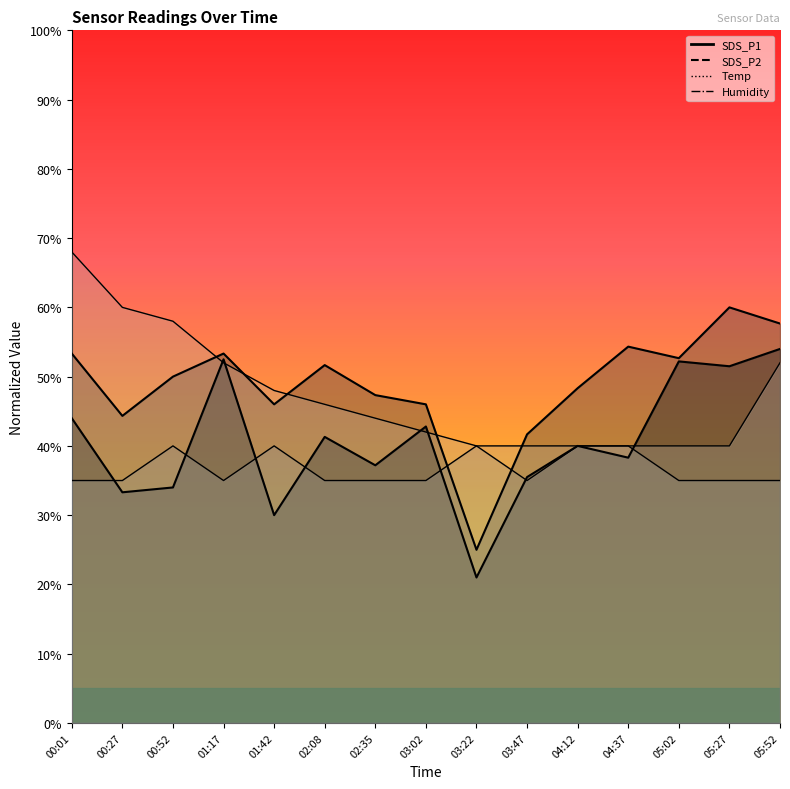

Is the value of SDS_P1 at 02:08 greater than the value of SDS_P2 at 01:42?

No